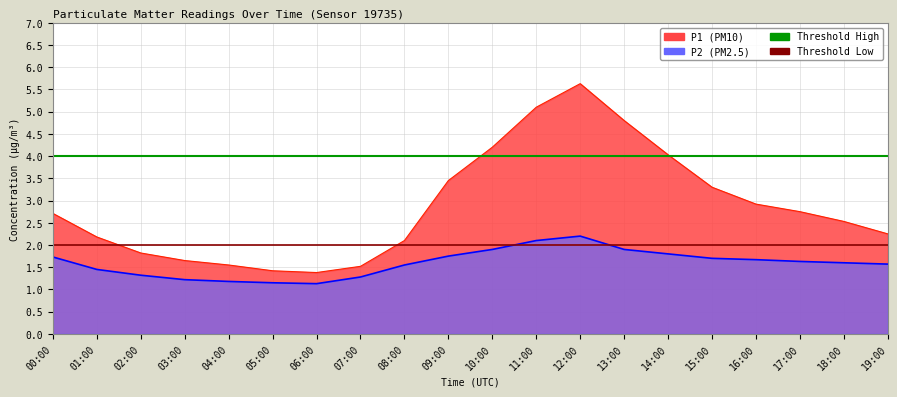

What position from the right is 01:00?

1